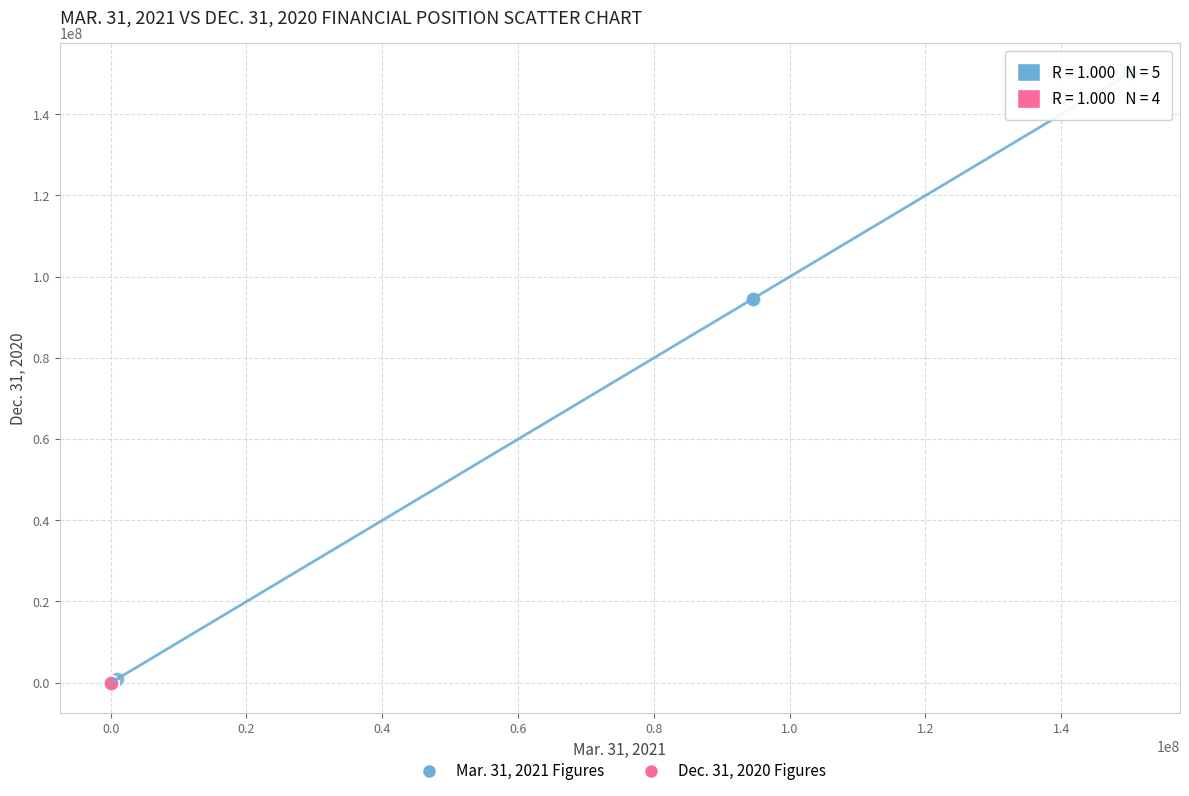

Which series reaches the maximum Y coordinate?

Mar. 31, 2021 Figures